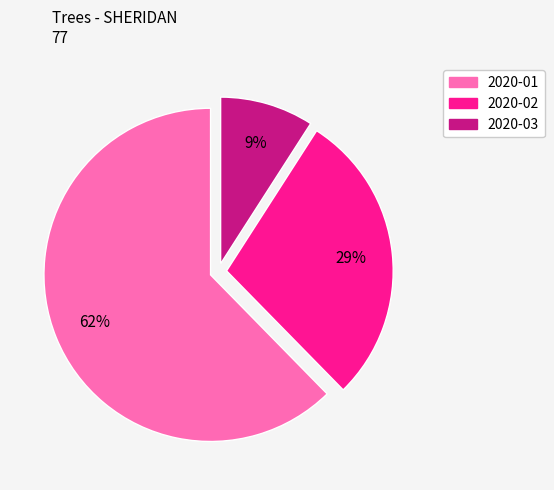

To the nearest percent, what is the average slice percentage?

33%